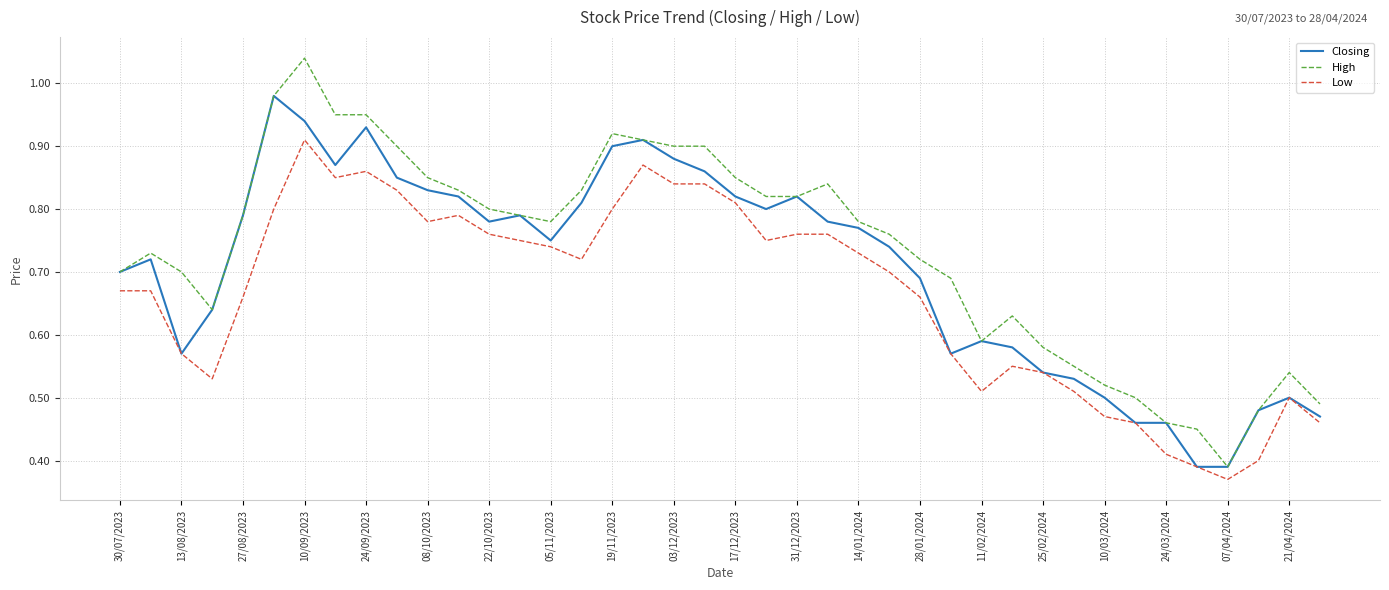

Which series has the largest range (max minus min)?

High